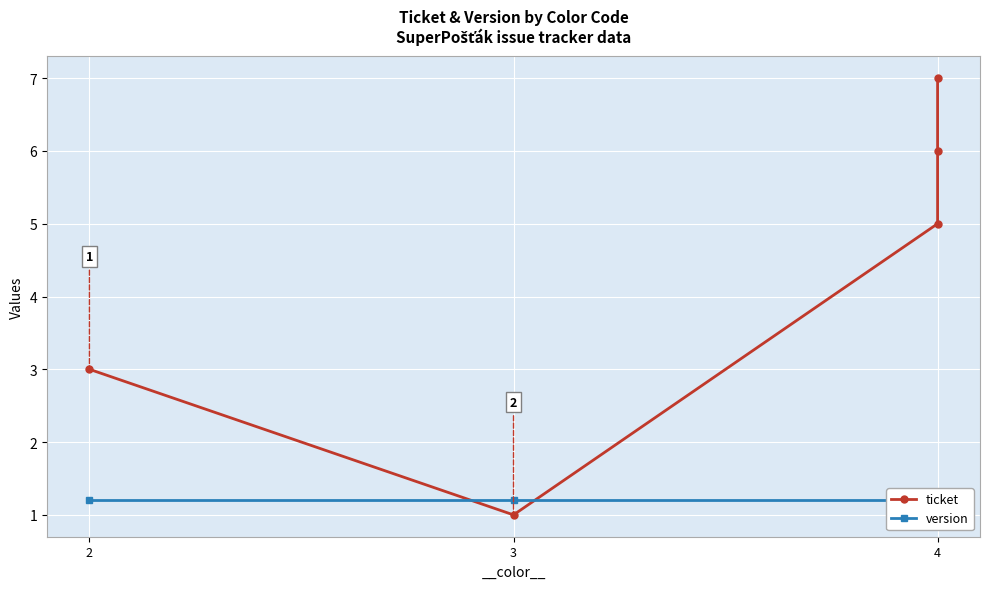

At which label does version reach its minimum?

2